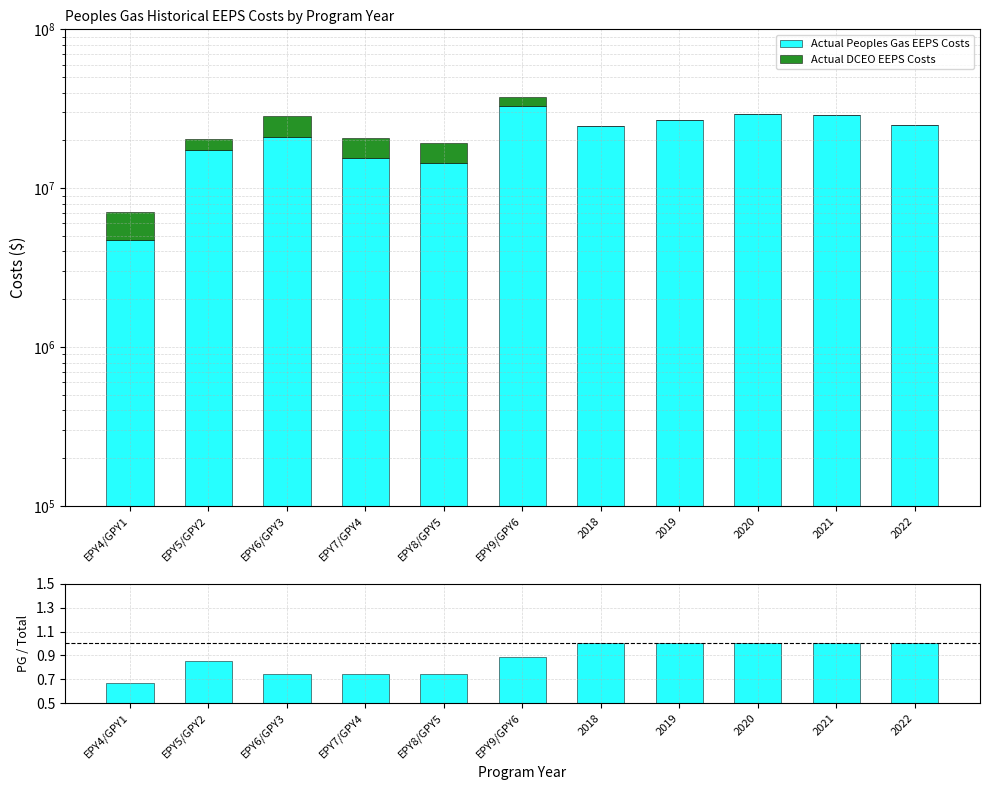

Count the Peoples Gas / Total values in the range 0 to 1.

11